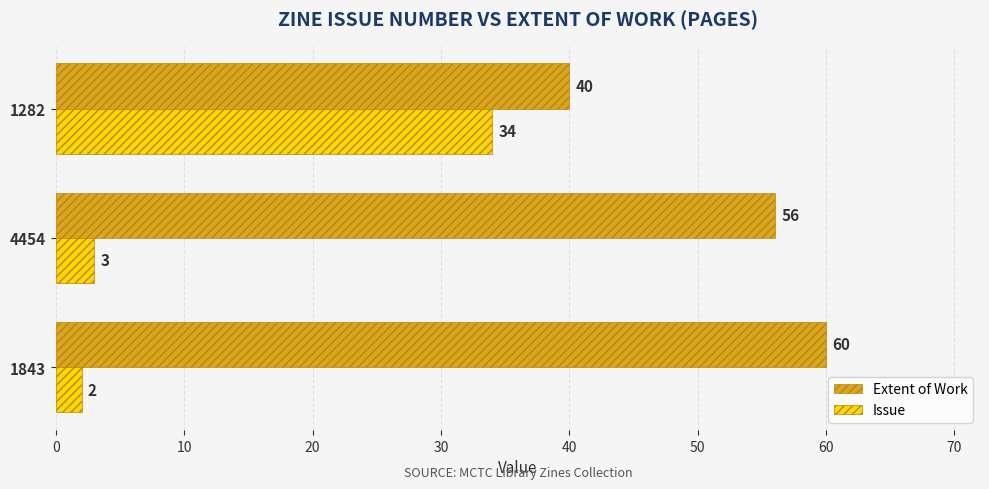

True or false: Issue has a value of 22 at 1282.

False